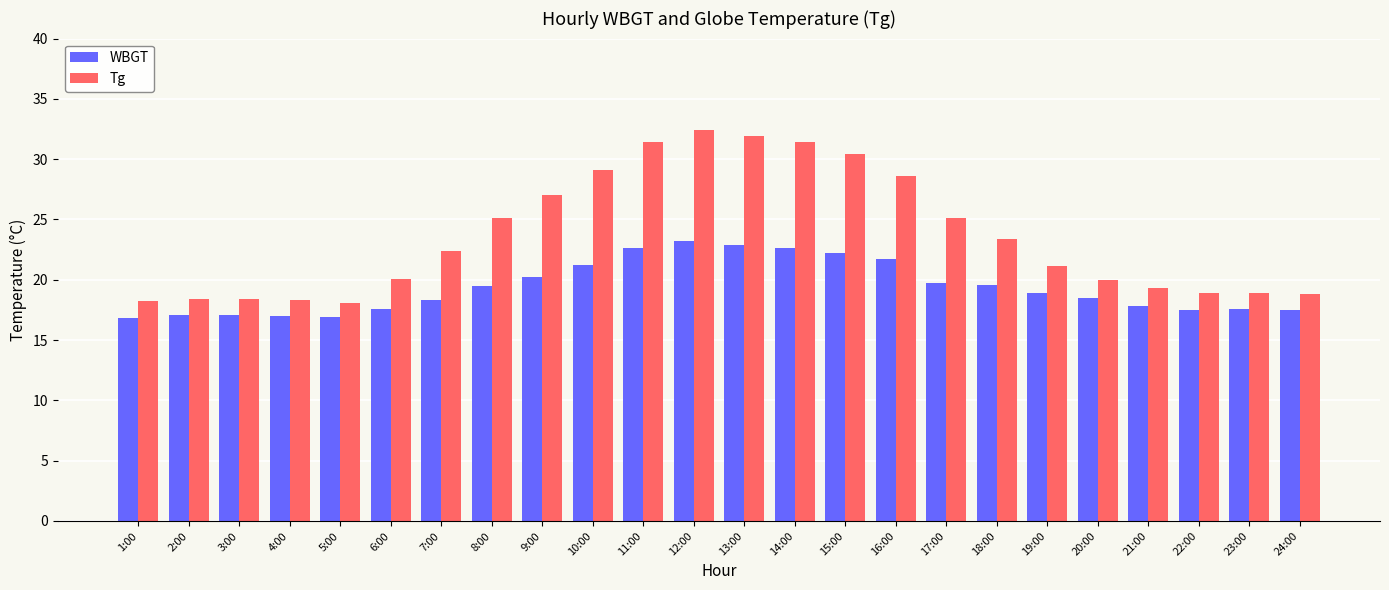

Where does the WBGT series first go above 18?

7:00